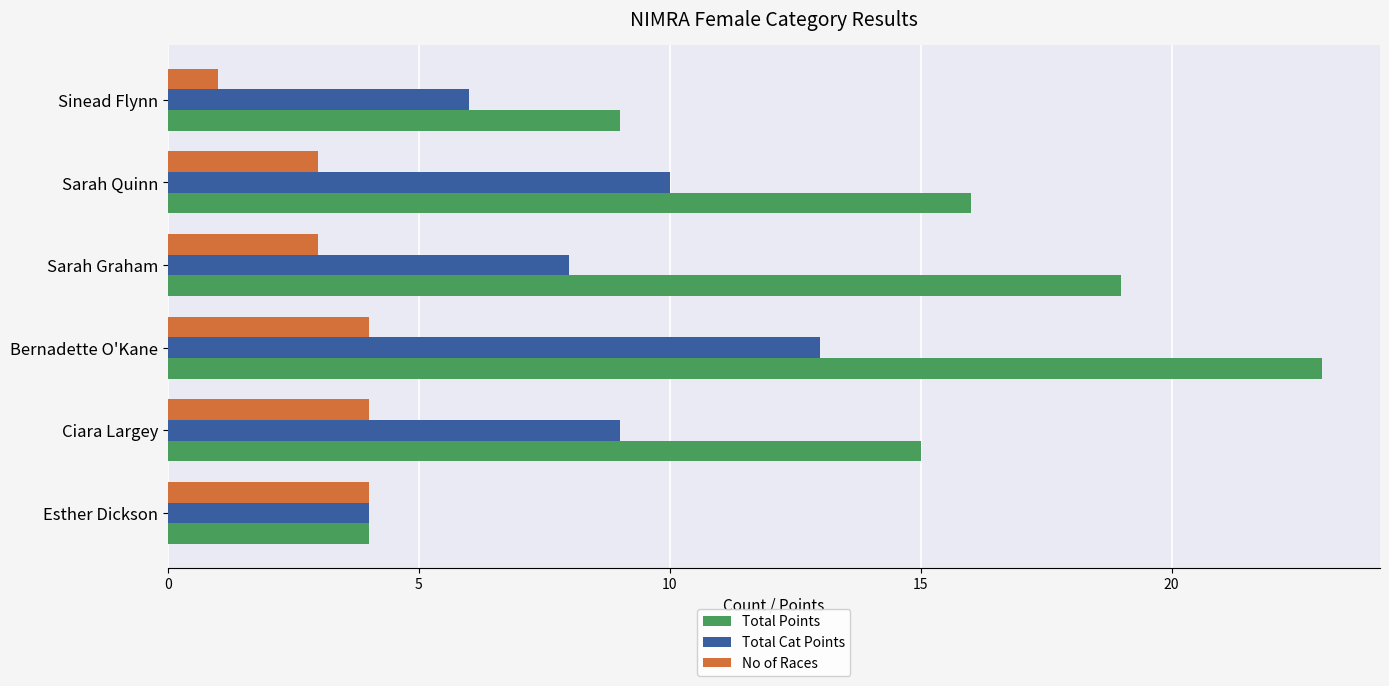

What is the highest value of the Total Cat Points series?

13